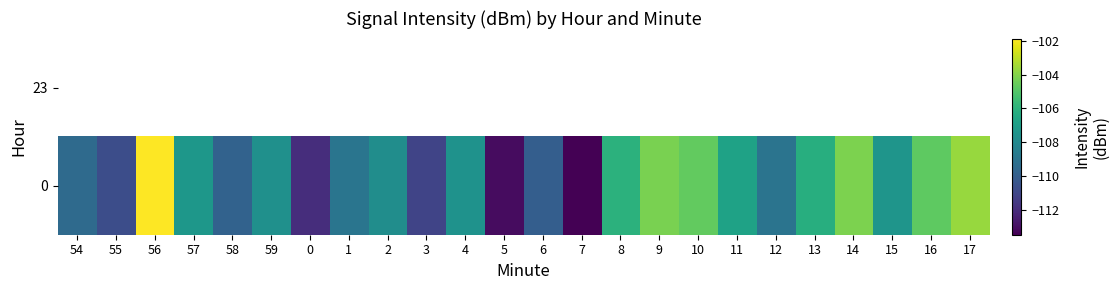

At which category does the chart reach its minimum across all series?

7